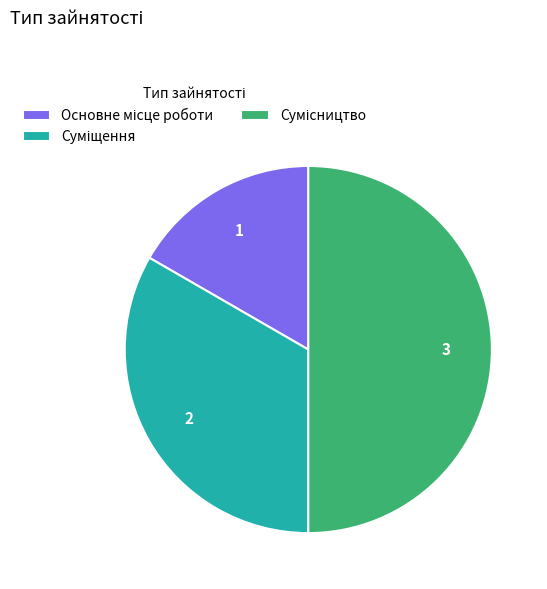

To the nearest percent, what is the average slice percentage?

33%